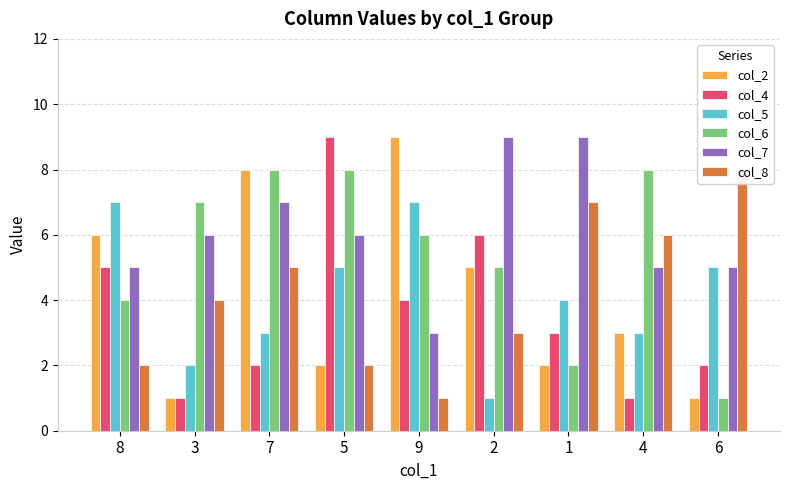

Reading left to right, what are all the values shown in this chart?

col_2: 6	1	8	2	9	5	2	3	1
col_4: 5	1	2	9	4	6	3	1	2
col_5: 7	2	3	5	7	1	4	3	5
col_6: 4	7	8	8	6	5	2	8	1
col_7: 5	6	7	6	3	9	9	5	5
col_8: 2	4	5	2	1	3	7	6	8